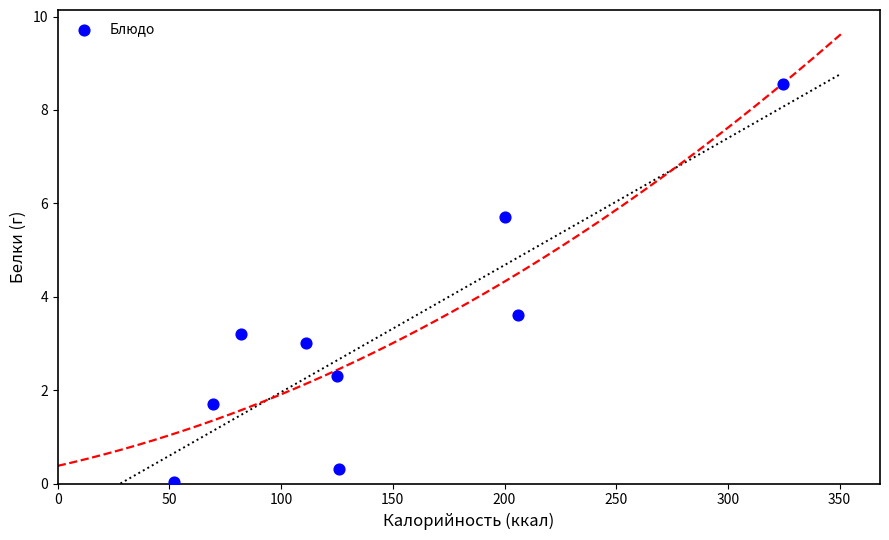

What is the range of Y values (max minus min)?

8.5